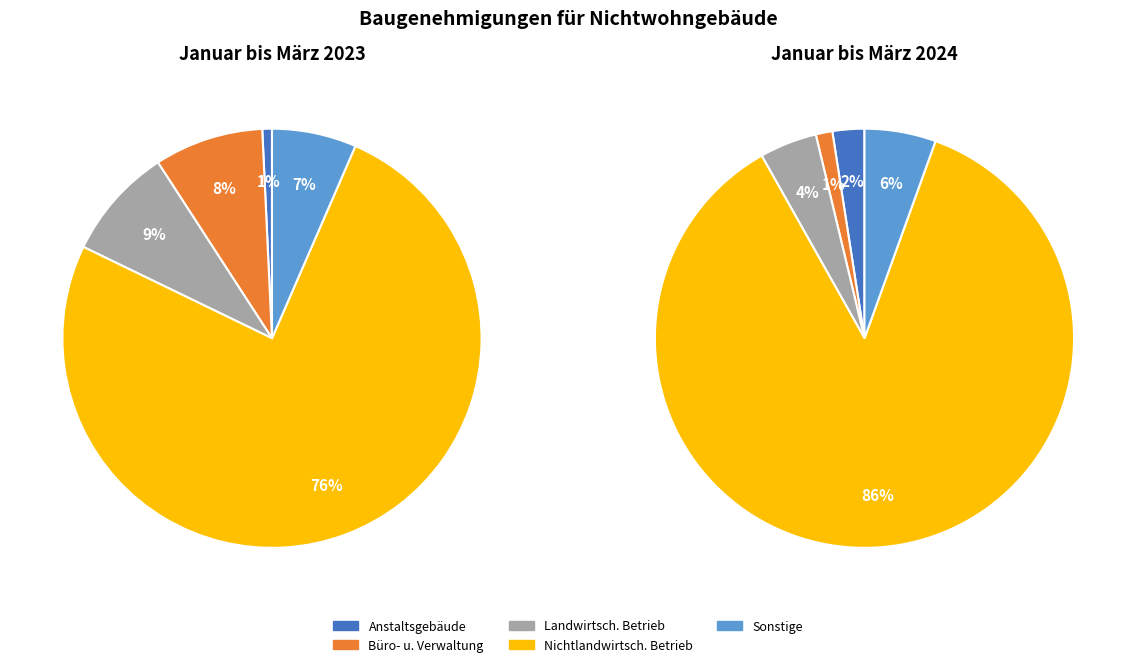

To the nearest percent, what is the difference between the largest and smallest slice percentages?

85%